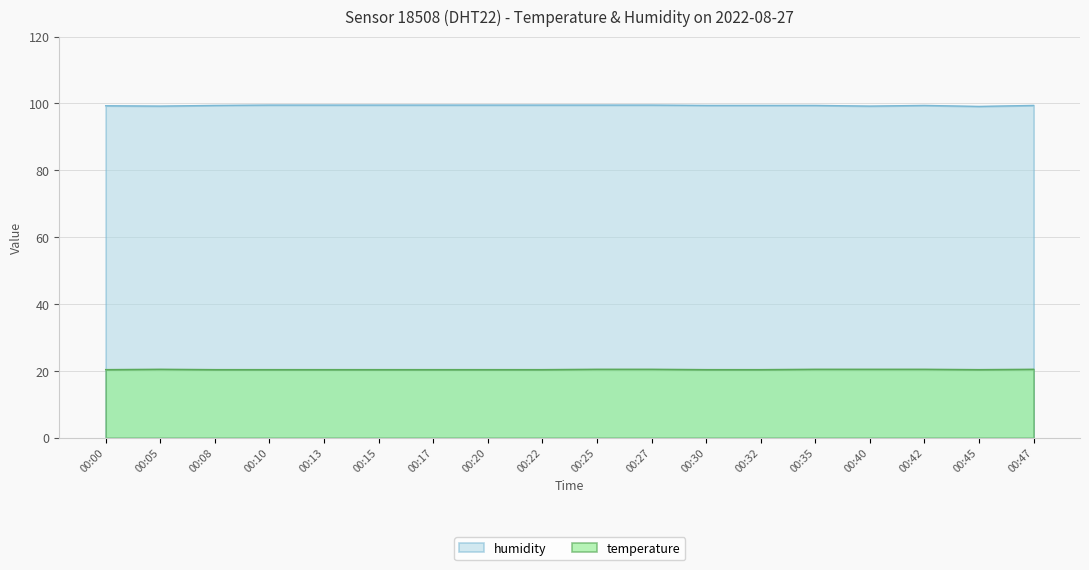

What is the difference between the humidity values at 00:13 and 00:42?

0.1